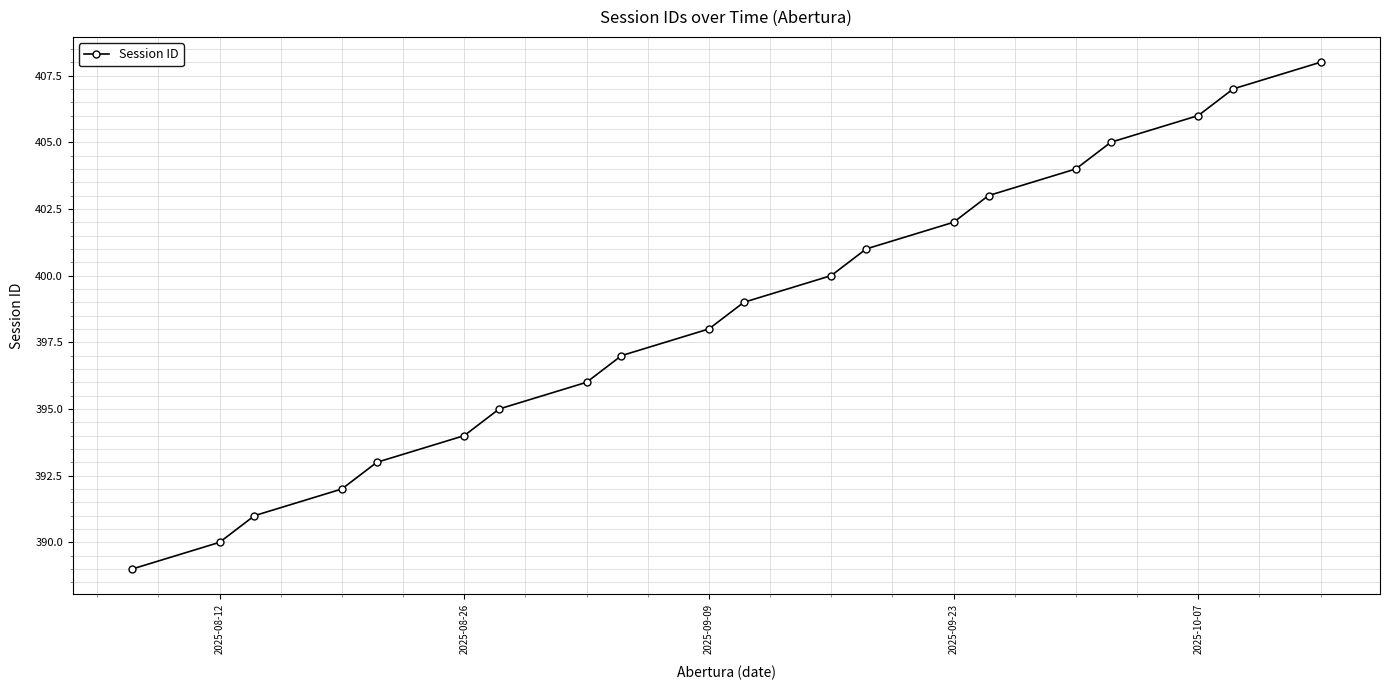

What is the difference between the second highest and second lowest values?

17